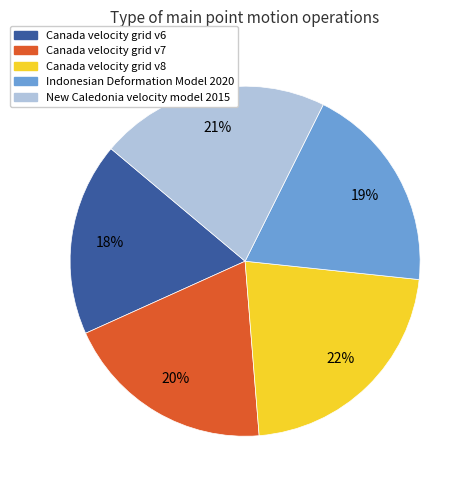

Between Canada velocity grid v8 and Indonesian Deformation Model 2020, which is larger?

Canada velocity grid v8